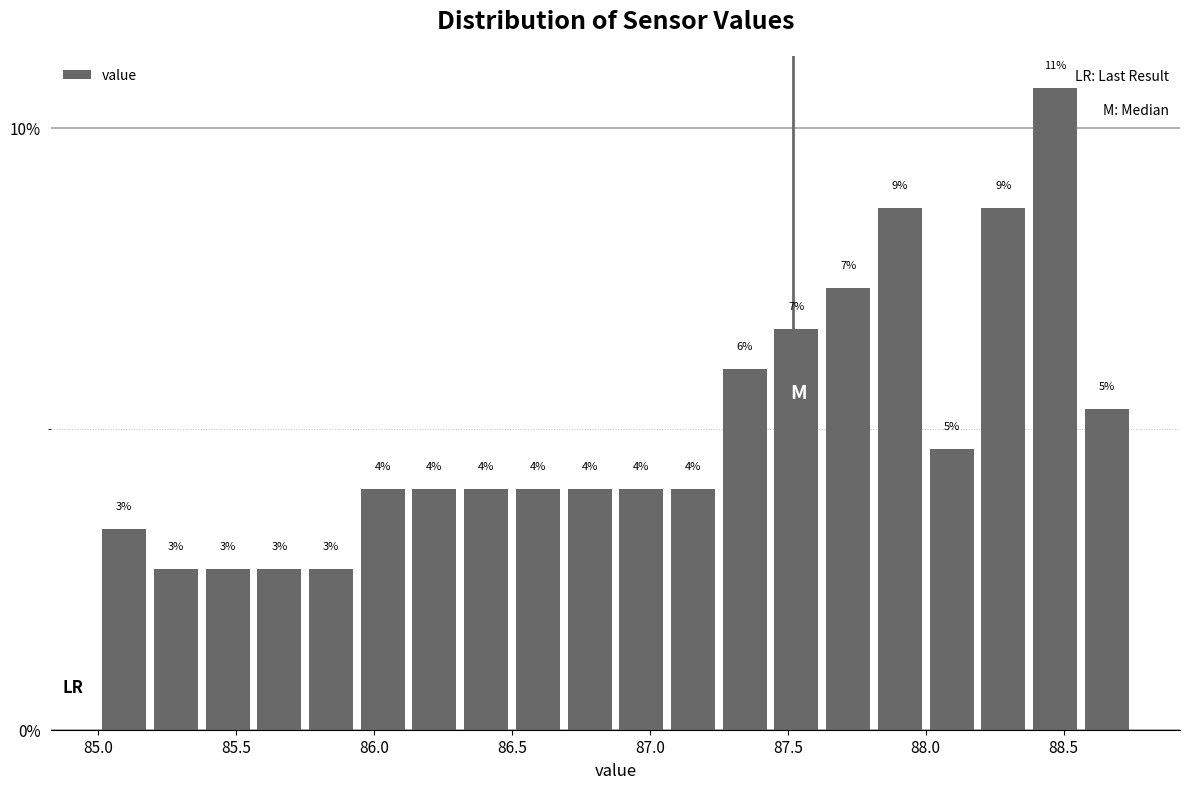

Around what value on the x-axis is the tallest bar? Give the approximate position of its centre, as read against the axis.

88.45